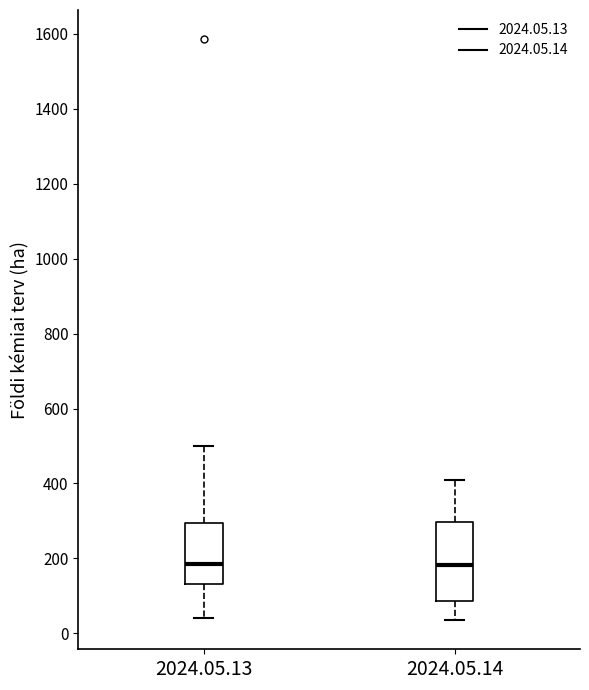

Reading left to right, transcribe this box plot: for each box, give where its median line is, the range the box spans, and where its two whiskers end, as read against the y-axis. The values are not printed on the chart, so give them approximately, as read against the axis.

2024.05.13: median 180, box 140 to 300, whiskers 40 to 500
2024.05.14: median 180, box 80 to 300, whiskers 40 to 420